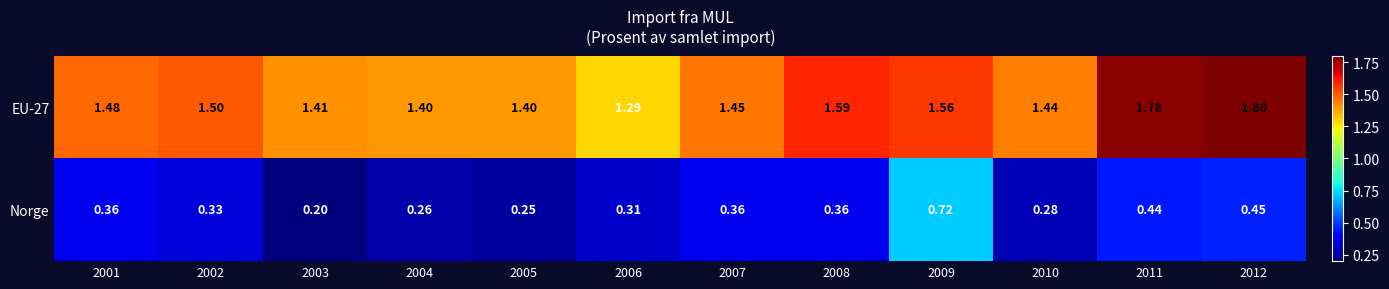

Is the value of EU-27 at 2001 greater than the value of Norge at 2011?

Yes